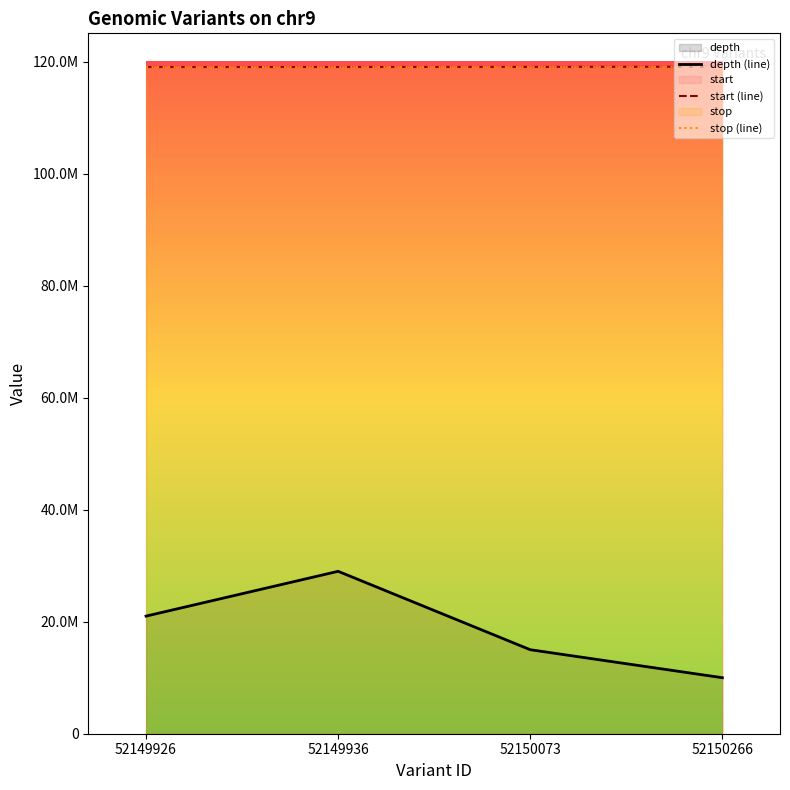

What is the total value across all series at 52149926?

259096831